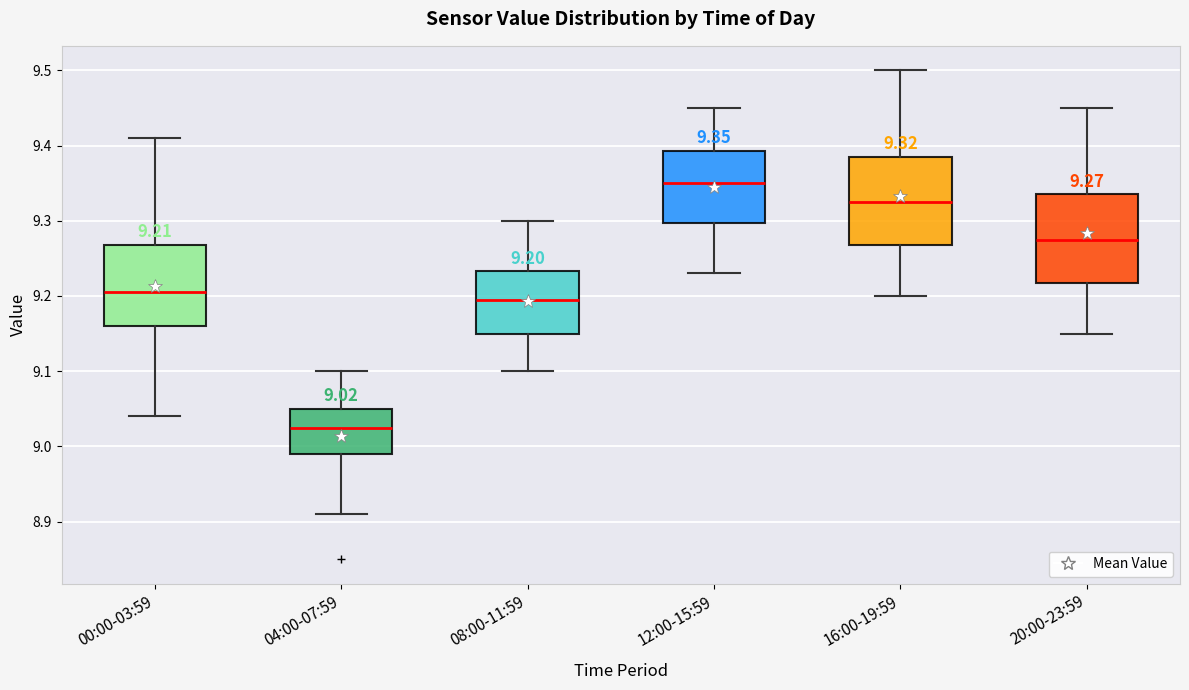

Which box's median line is the highest?

12:00-15:59